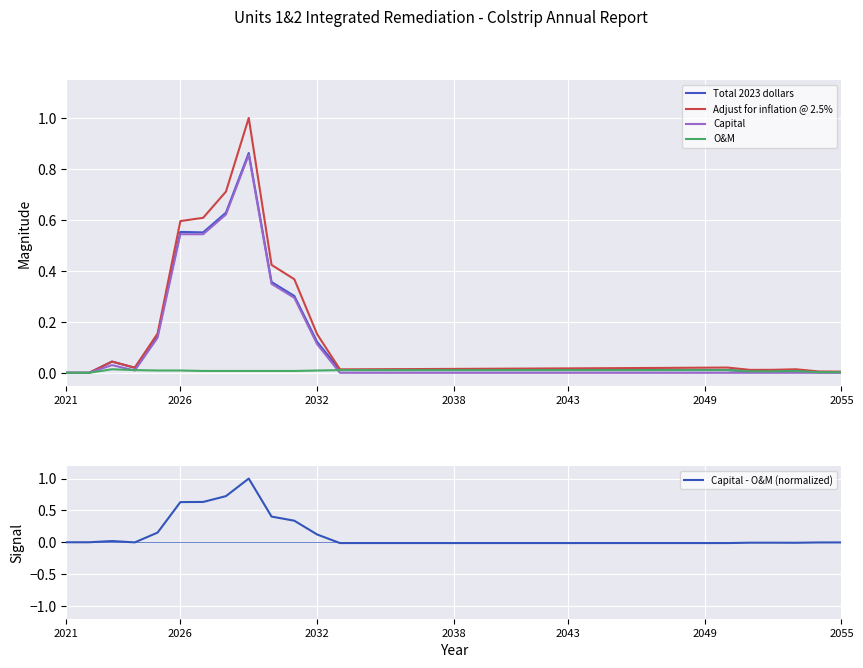

How many positive values does the O&M series have?

33